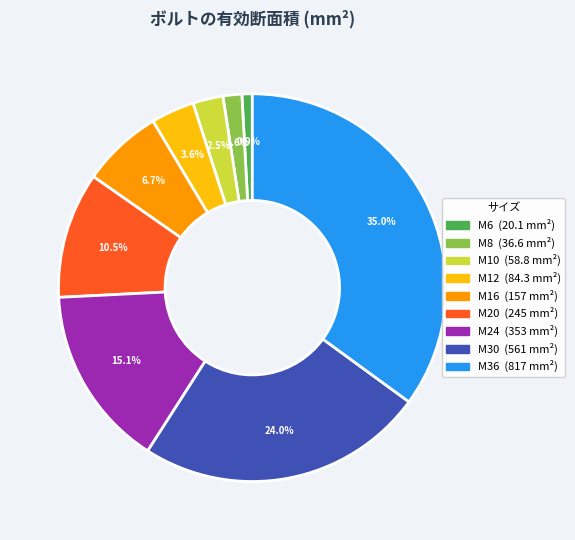

What percentage is the M36 slice, to the nearest percent?

35%